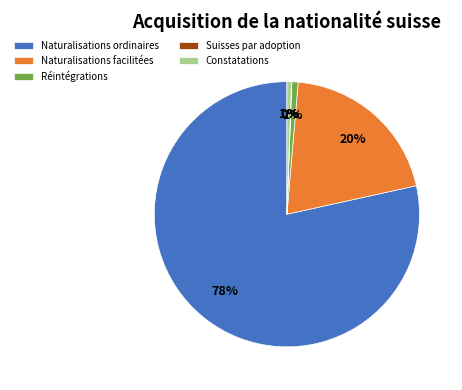

To the nearest percent, what is the combined percentage of Constatations and Naturalisations facilitées?

21%